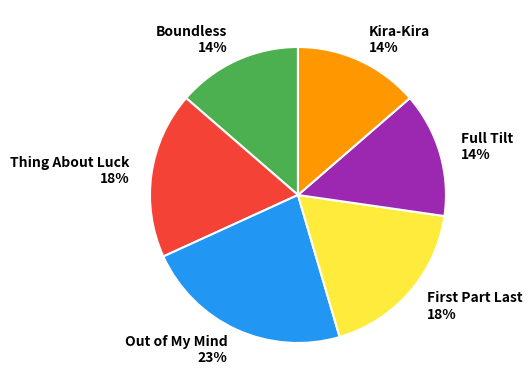

To the nearest percent, what portion does Out of My Mind represent?

23%